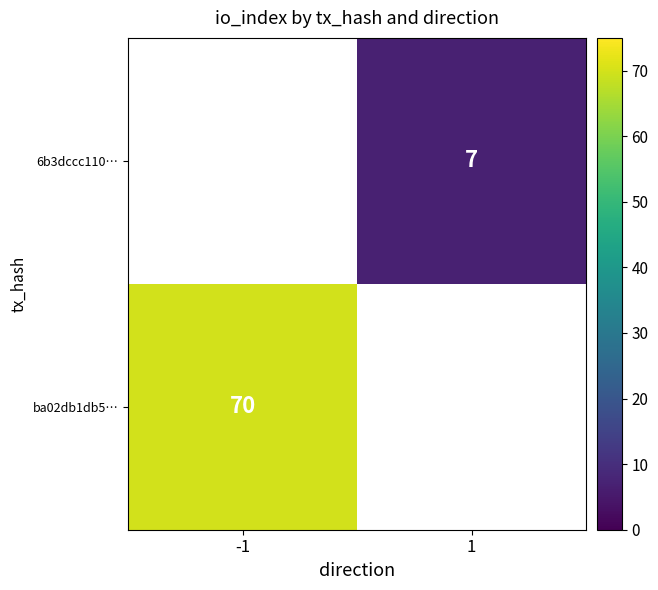

The ba02db1db5… series shows 70 at -1. True or false?

True